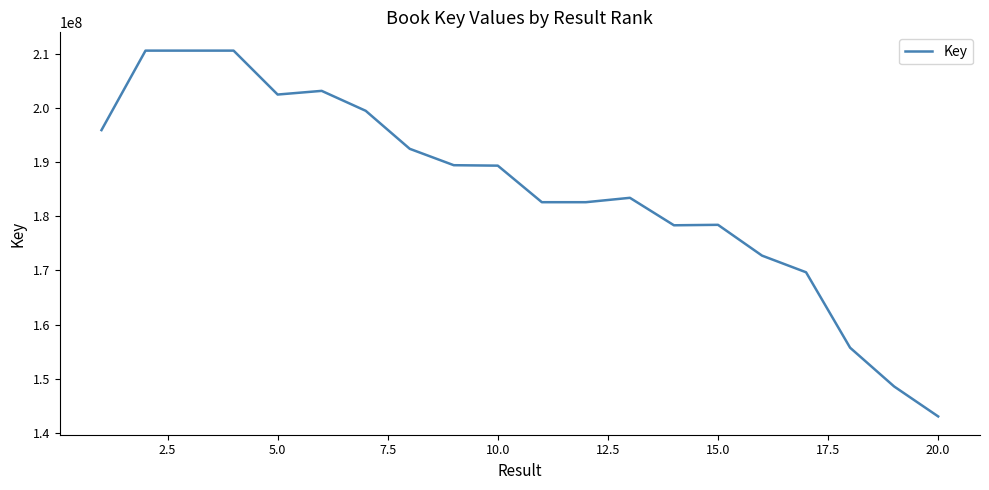

What is the minimum value shown in the chart?

142998694